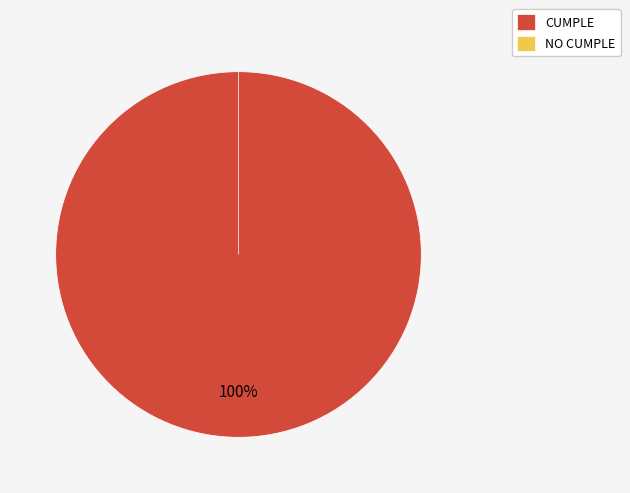

The CUMPLE slice represents 100% of the pie. True or false?

True